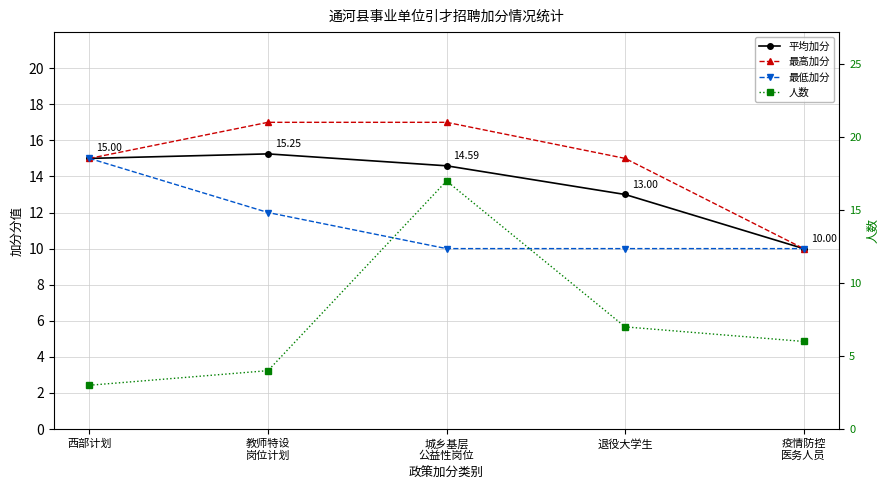

How many times do 平均加分 and 人数 cross each other?

2